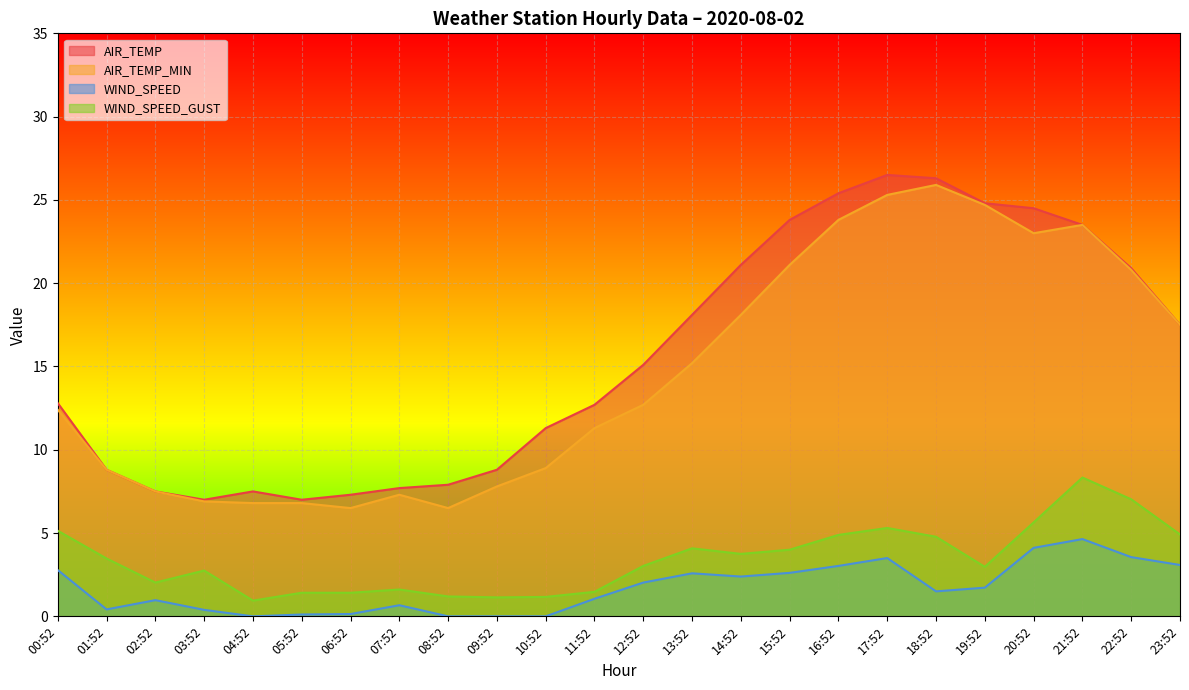

Between 14:52 and 20:52, which series saw the biggest shift?

AIR_TEMP_MIN